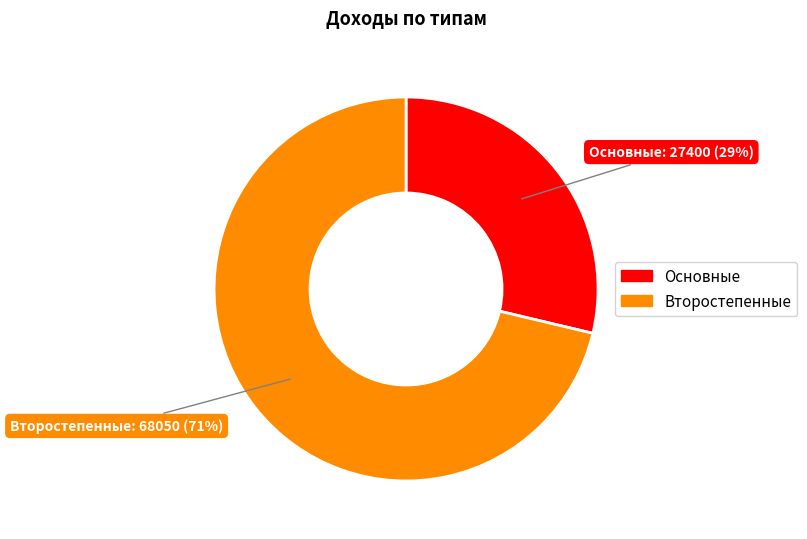

To the nearest percent, what is the combined percentage of Основные and Второстепенные?

100%